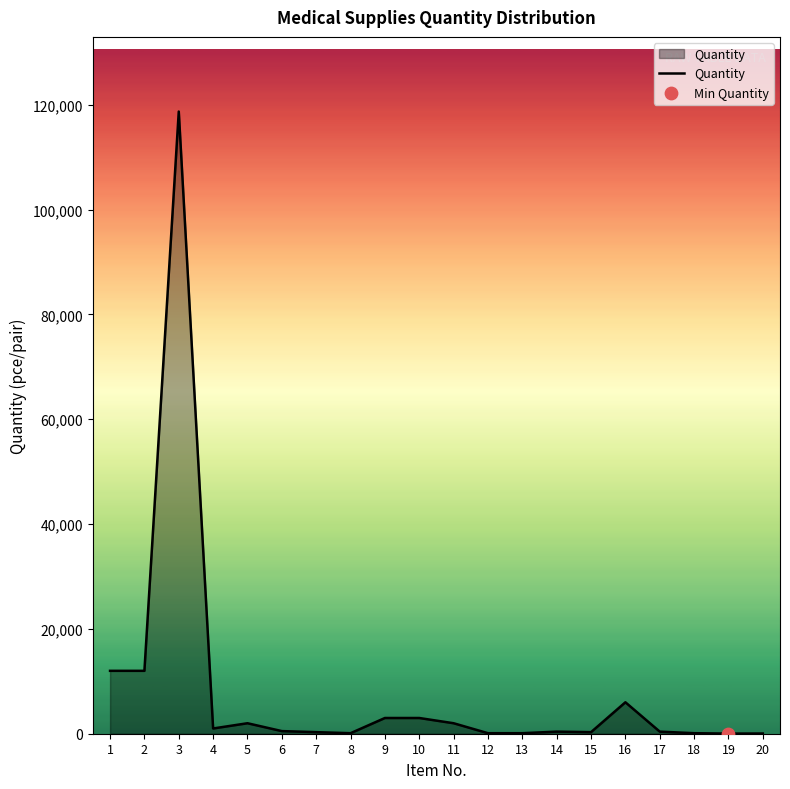

What is the change in value from 2 to 14?

-11600